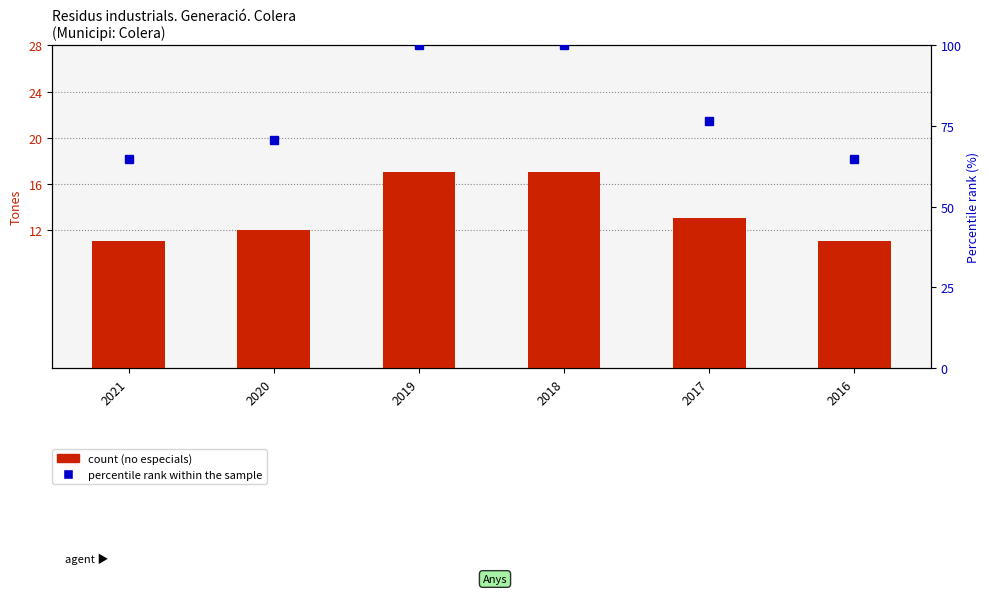

Is the value of especials stacked at 2018 greater than the value of percentile rank within the sample at 2017?

No